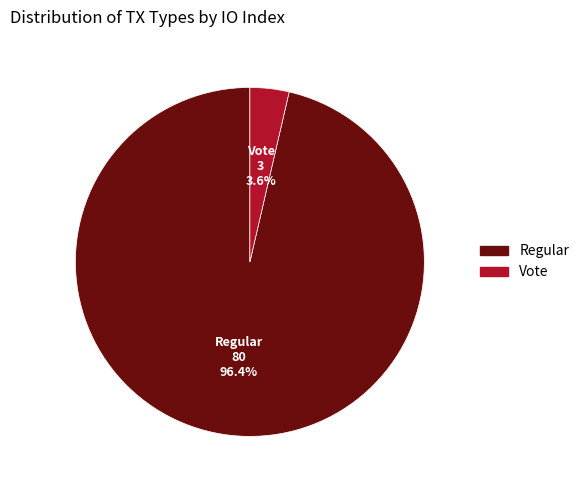

Is there a majority slice in this chart?

Yes